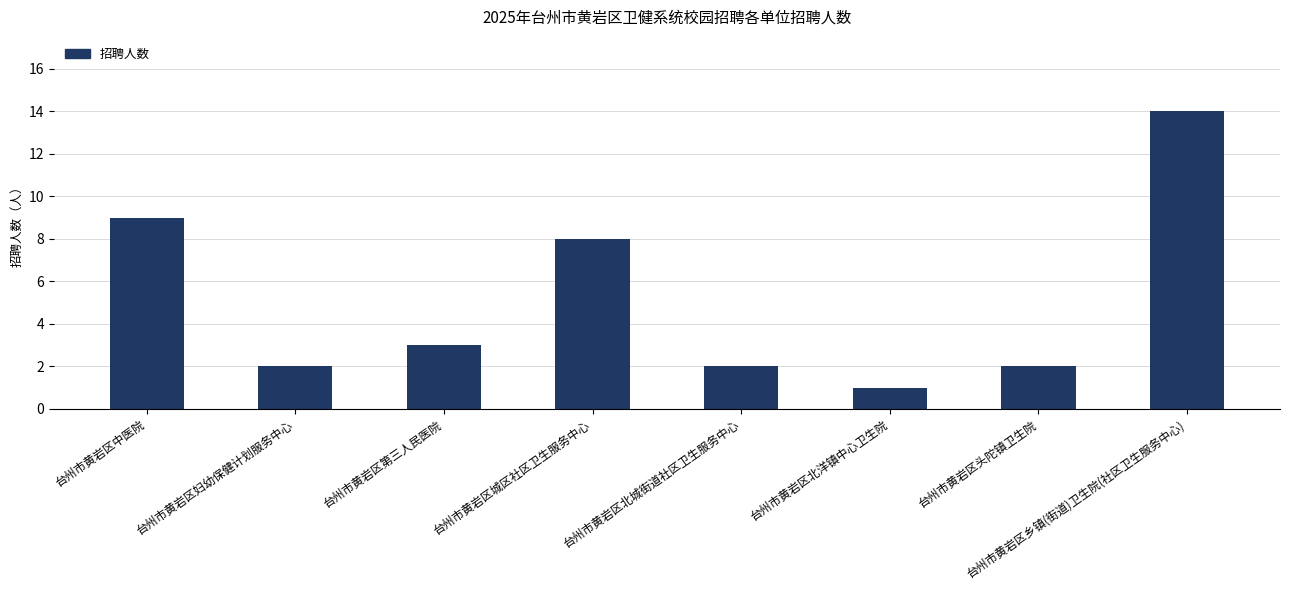

What is the value of the 1st bar from the left?

9